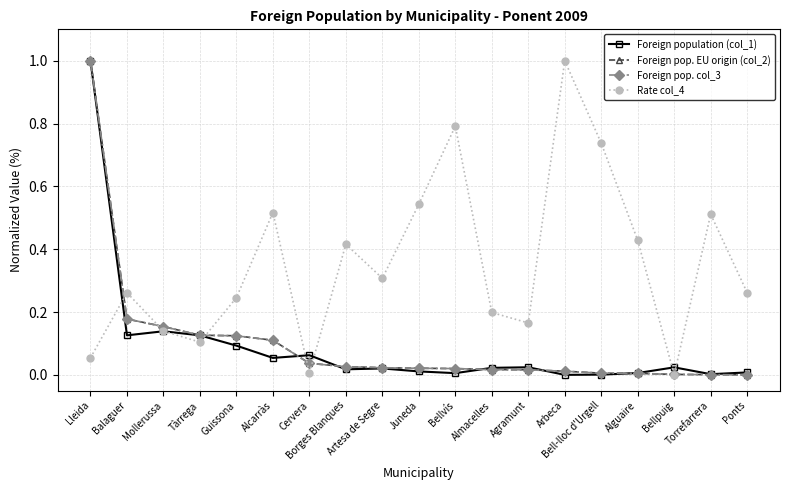

What is the label of the 3rd point from the left?

Mollerussa